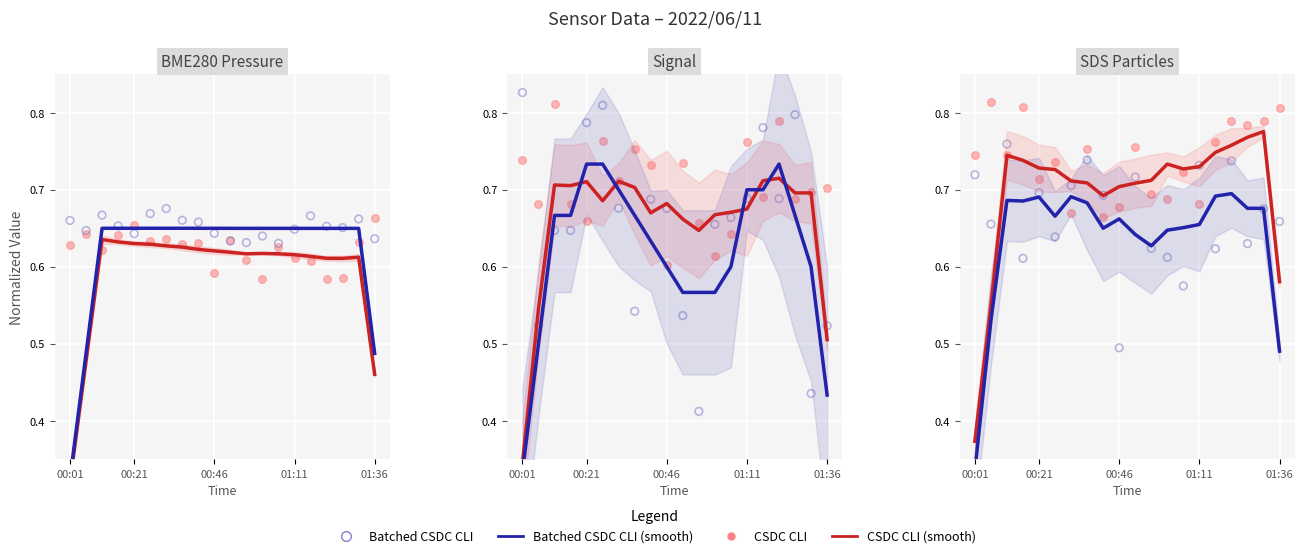

What are all the series names shown in the legend?

CSDC CLI (smooth), Batched CSDC CLI (smooth), CSDC CLI, Batched CSDC CLI